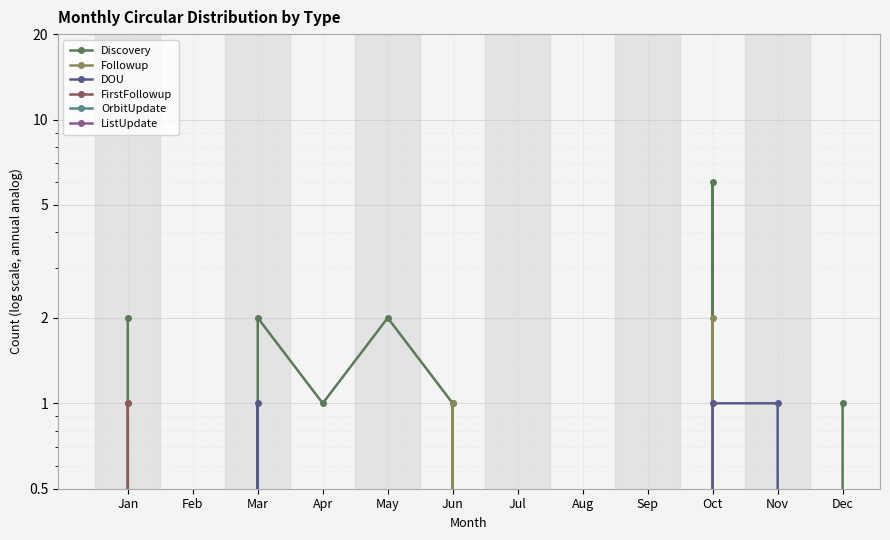

How many lines are shown in the chart?

6